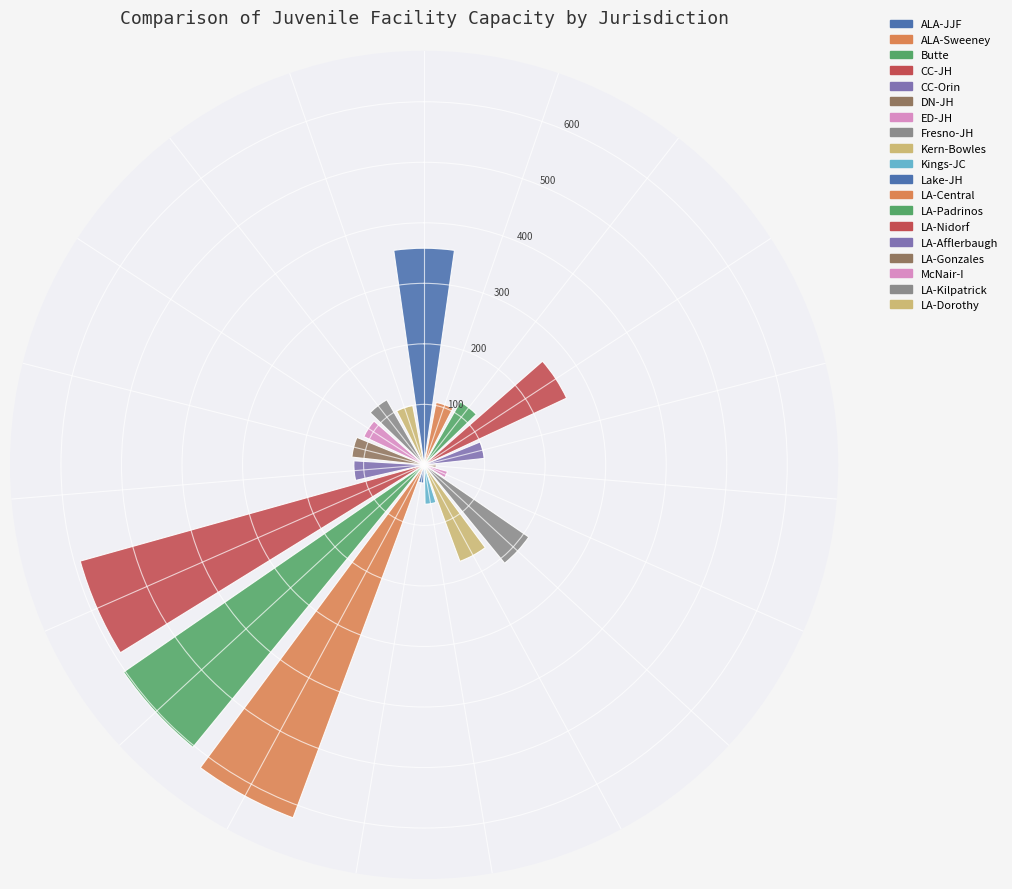

What is the smallest value displayed?

20